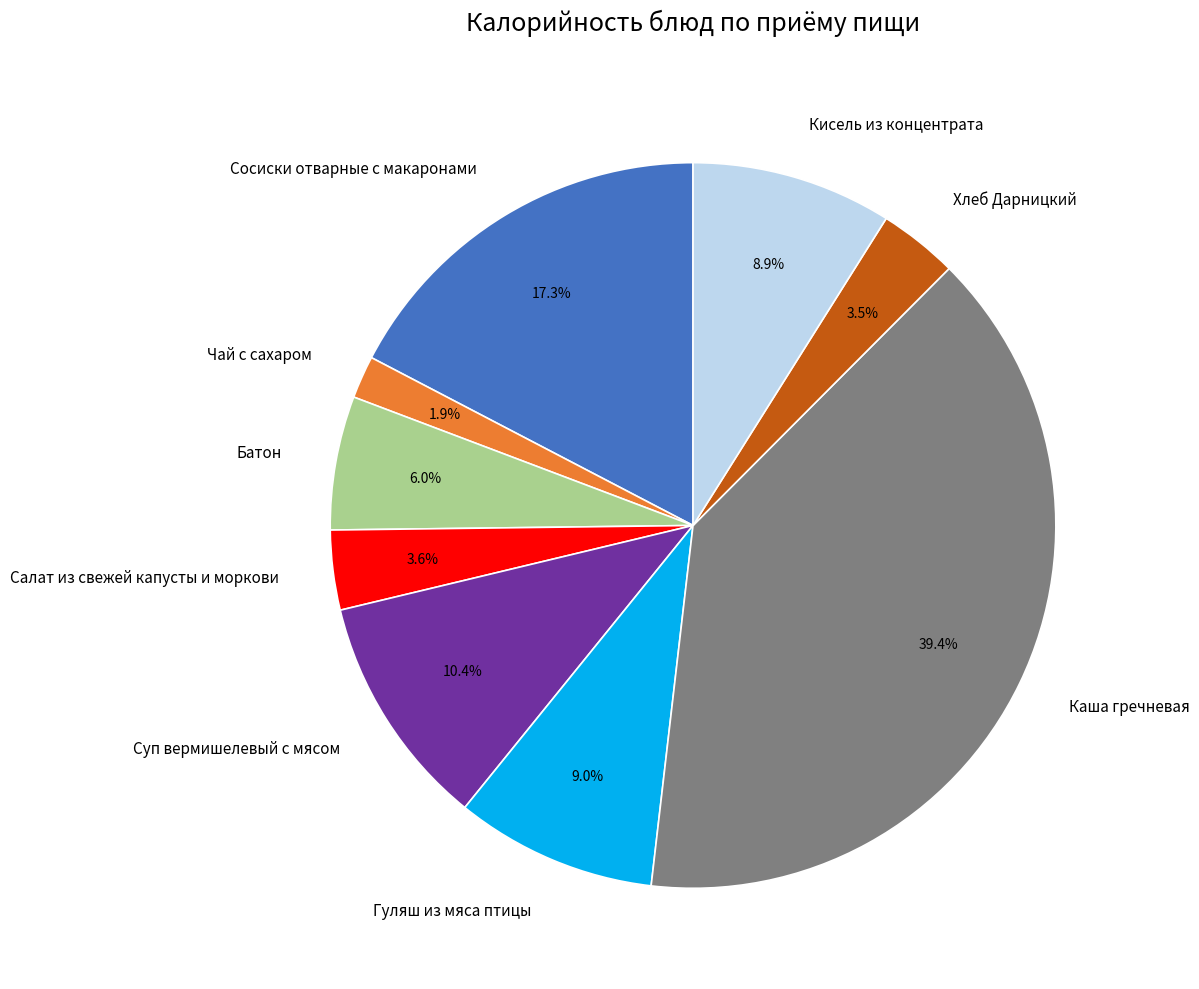

Is there any slice that represents more than half of the pie?

No